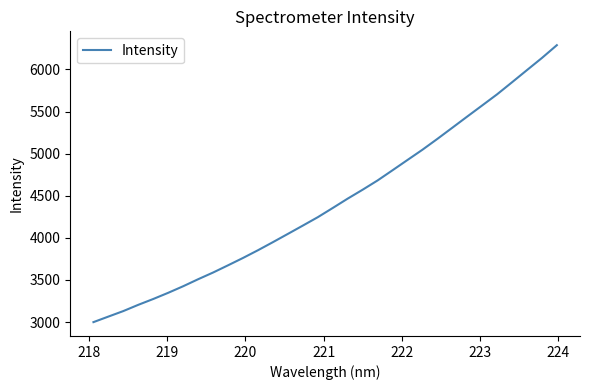

What is the difference between the maximum and minimum values?

3288.9